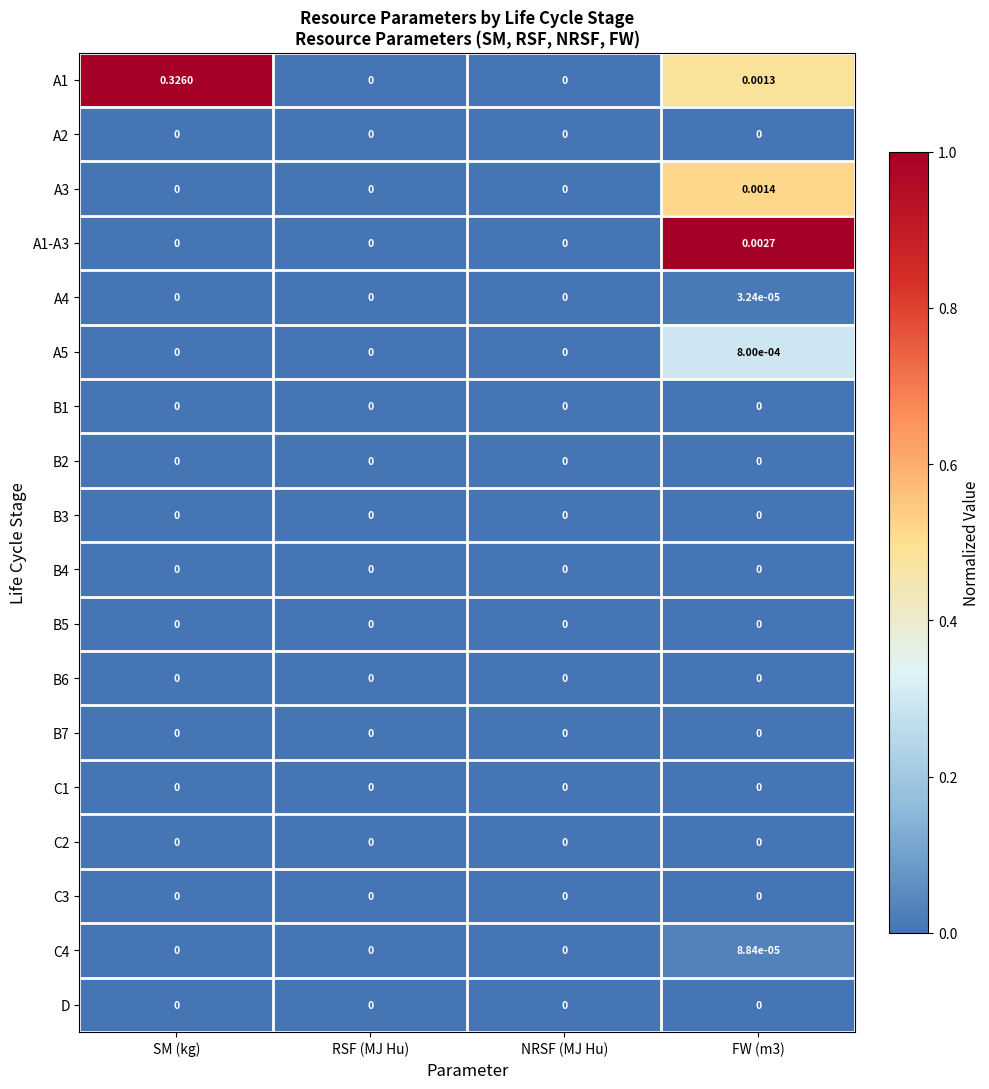

At which category is the sum across all series the highest?

SM (kg)